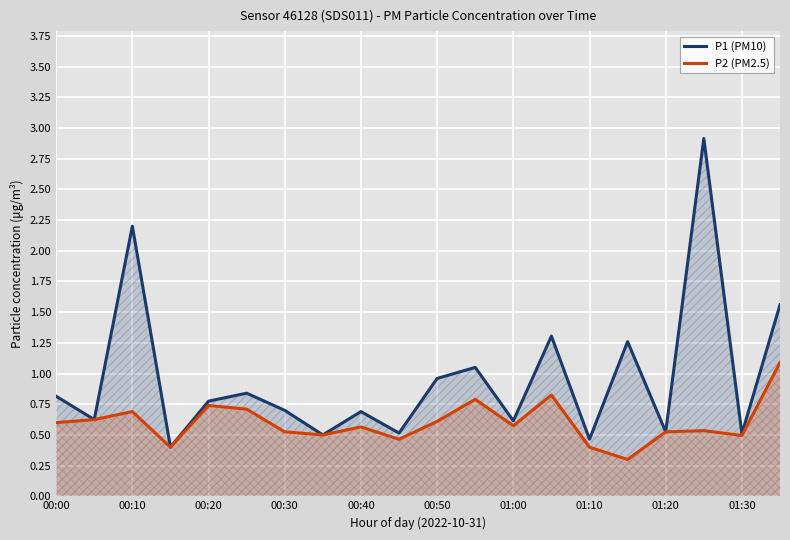

What are all the series names shown in the legend?

P1 (PM10), P2 (PM2.5)